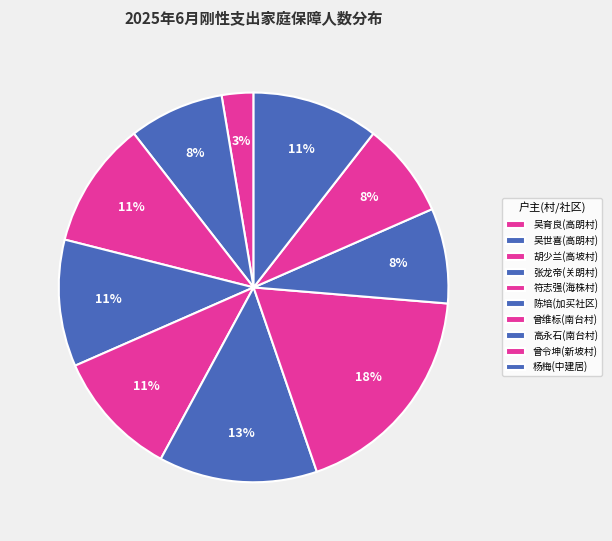

Does any single category account for the majority?

No